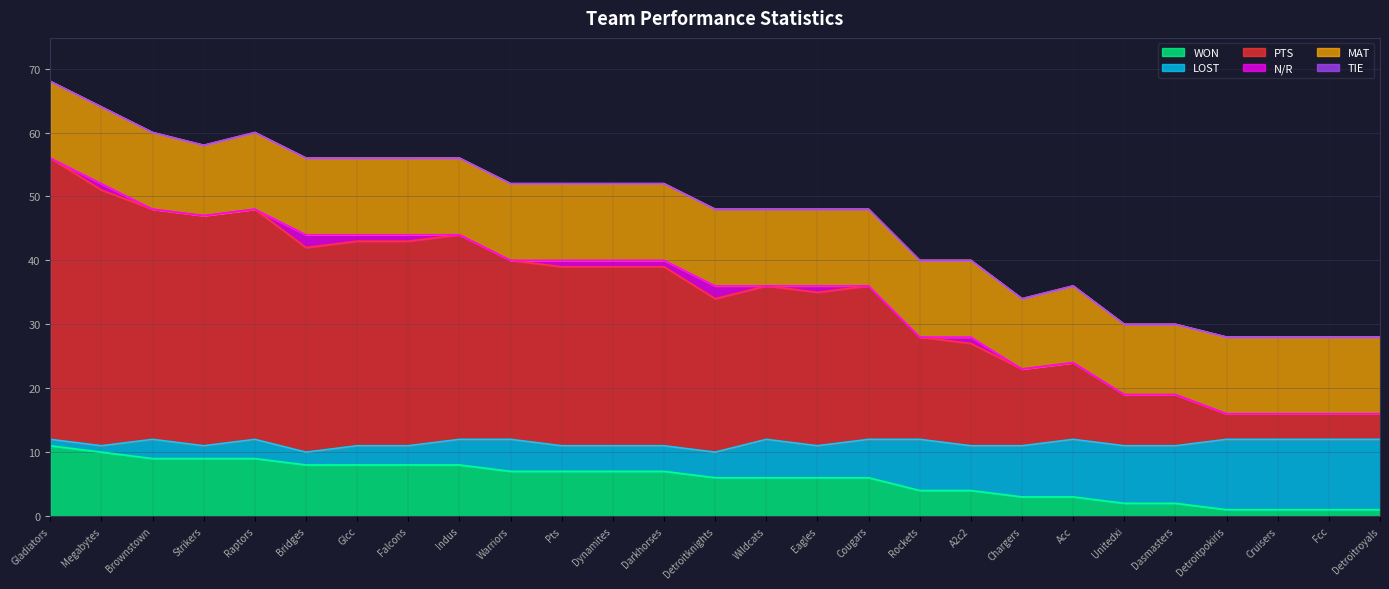

Count the PTS values in the range 12 to 32.

16